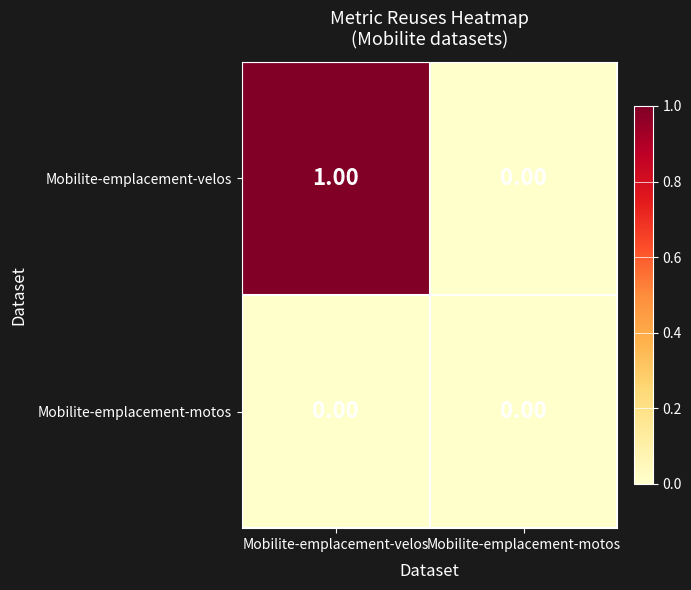

At Mobilite-emplacement-velos, list the series in order from smallest to largest.

Mobilite-emplacement-motos, Mobilite-emplacement-velos